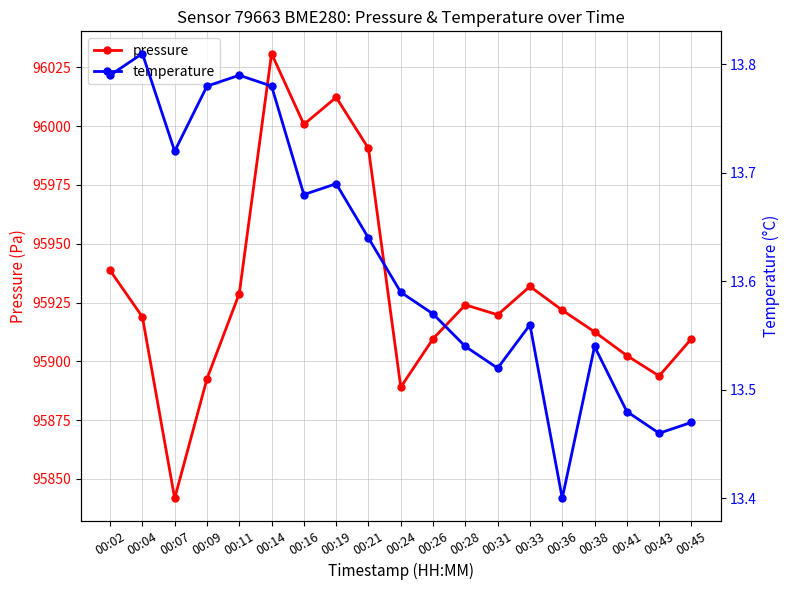

Is the value of temperature at 00:21 greater than the value of pressure at 00:41?

No